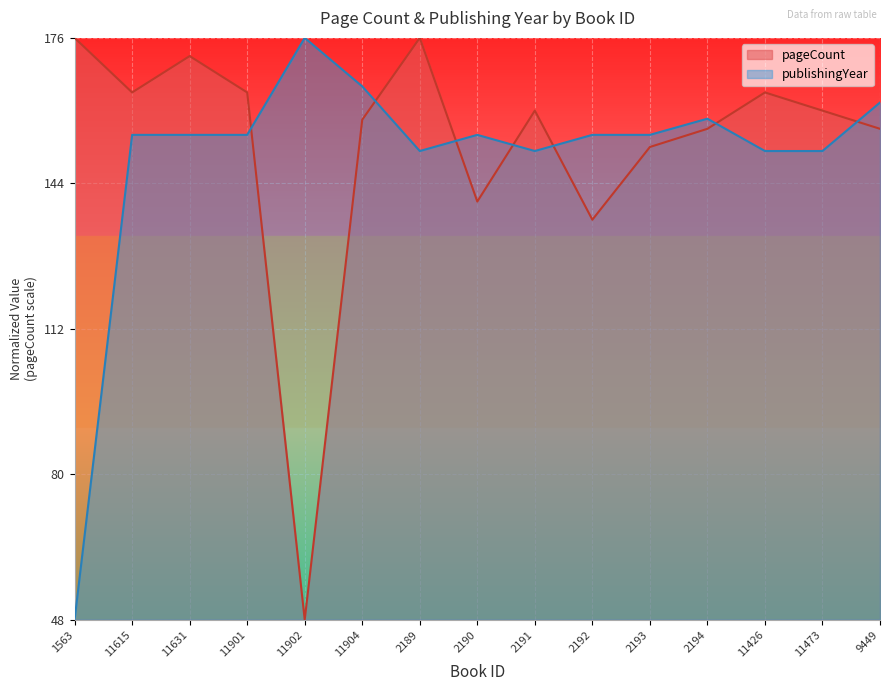

In publishingYear, how many points are higher than both neighbors (excluding endpoints)?

3